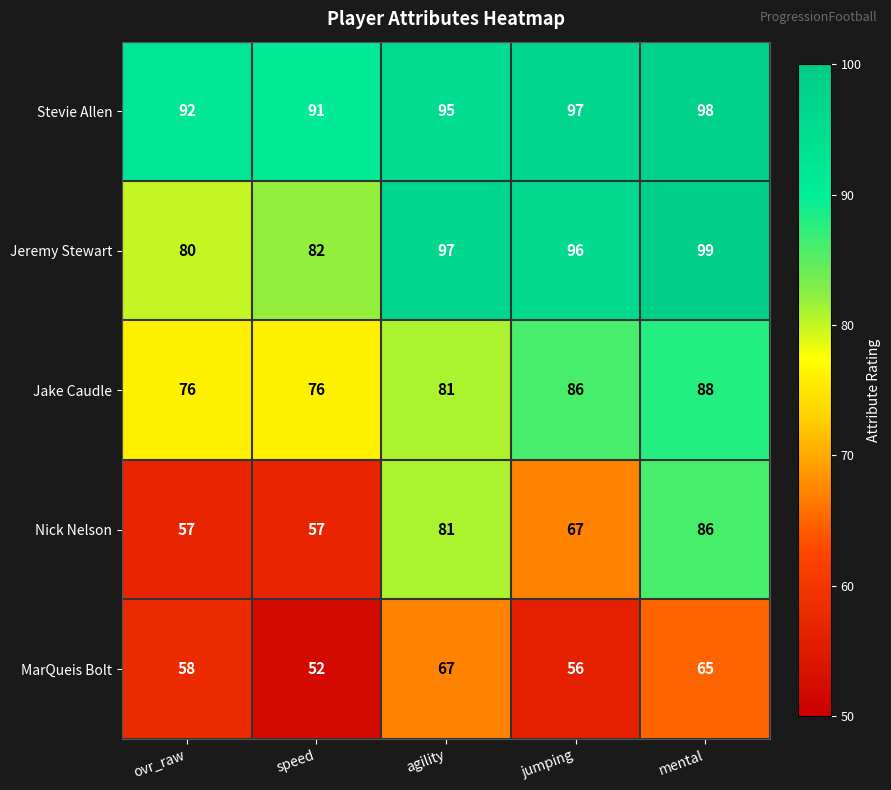

The value of MarQueis Bolt at mental is 21. True or false?

False